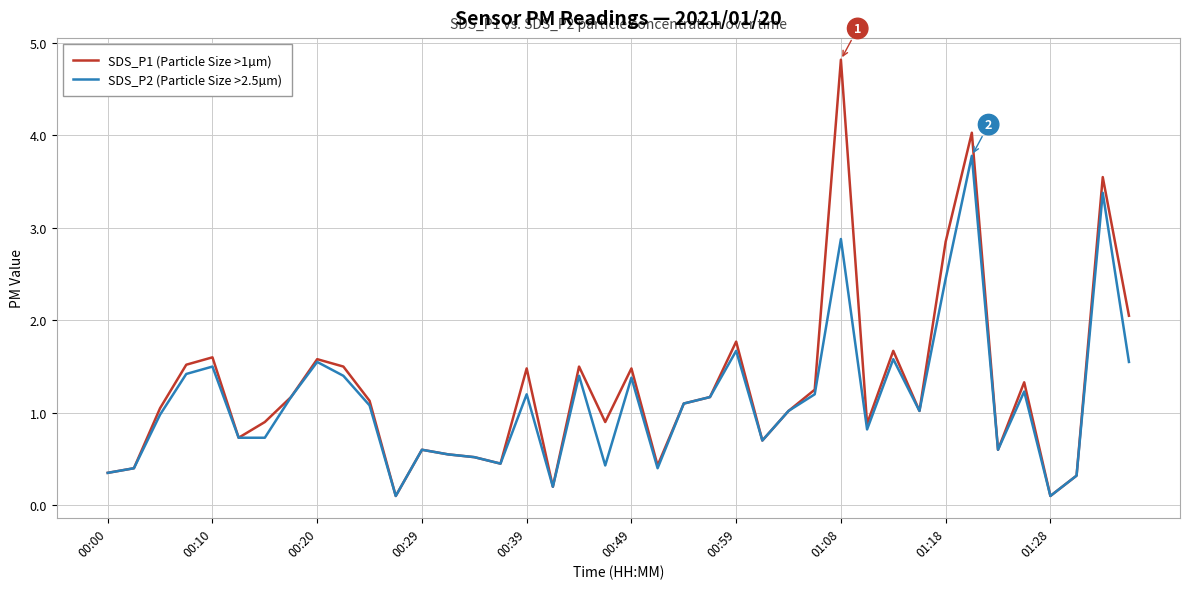

The value of SDS_P1 (Particle Size >1µm) at 00:10 is 1.6. True or false?

True